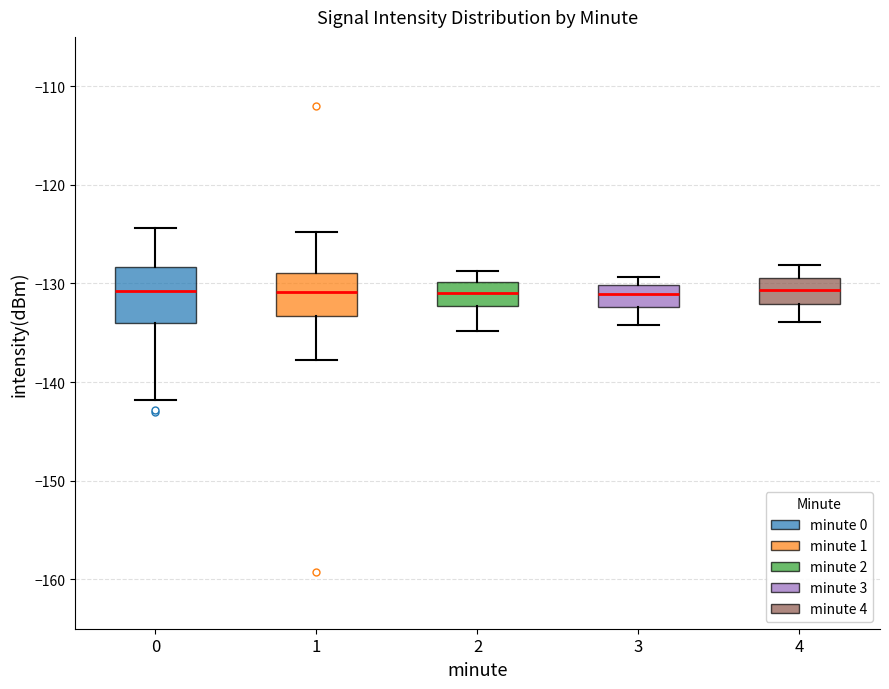

Reading left to right, transcribe this box plot: for each box, give where its median line is, the range the box spans, and where its two whiskers end, as read against the y-axis. The values are not printed on the chart, so give them approximately, as read against the axis.

0: median -131, box -134 to -128, whiskers -142 to -124
1: median -131, box -133 to -129, whiskers -138 to -125
2: median -131, box -132 to -130, whiskers -135 to -129
3: median -131, box -132 to -130, whiskers -134 to -129
4: median -131, box -132 to -129, whiskers -134 to -128